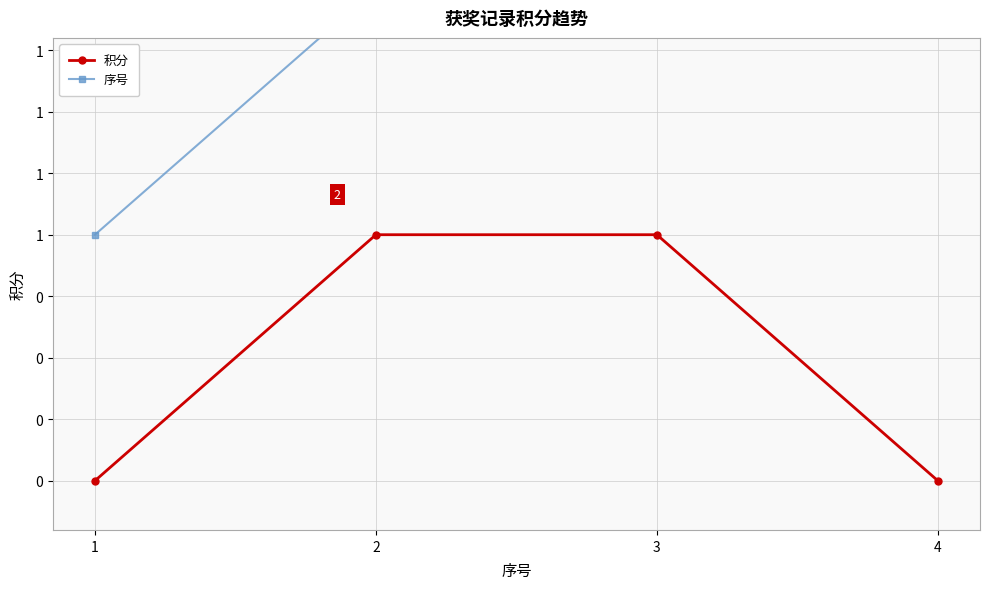

What is the minimum value for 序号?

1